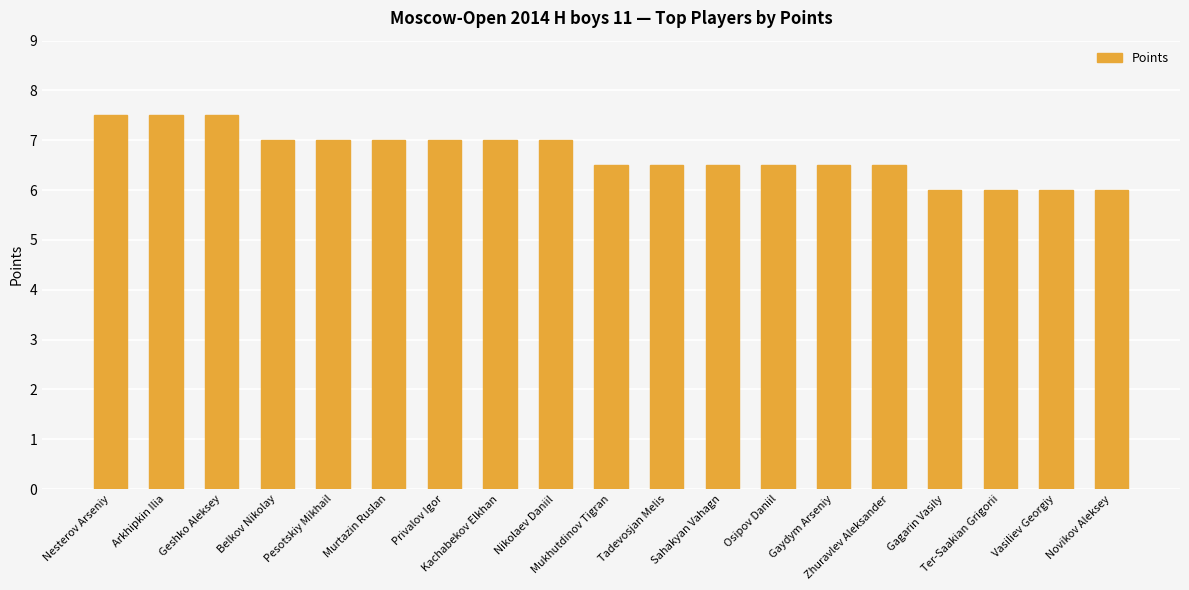

Count the values in the range 6 to 7.

16